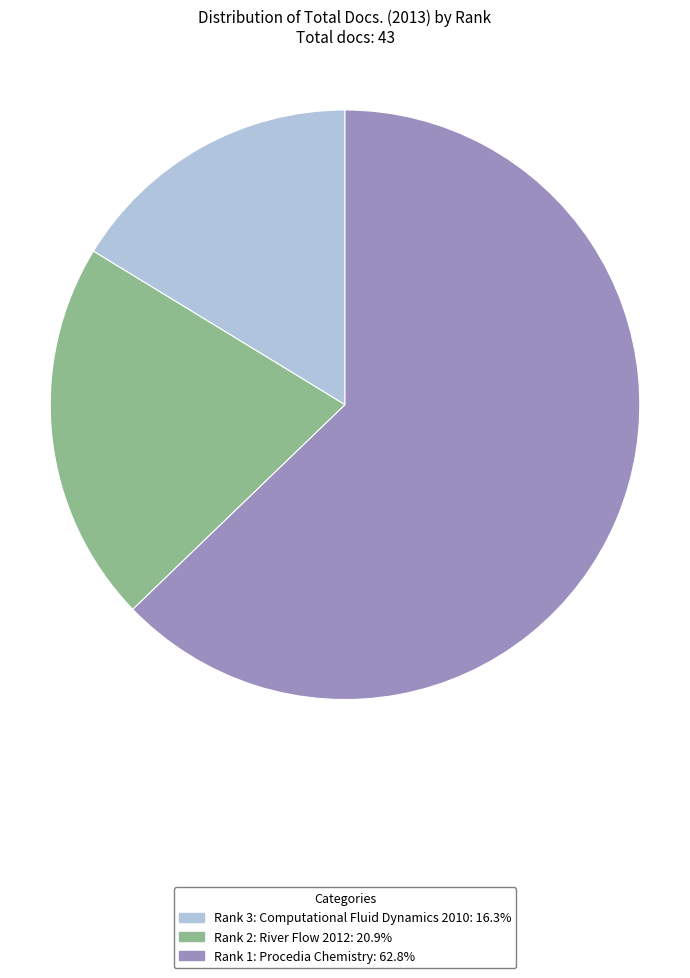

Does Rank 2: River Flow 2012 account for over 50% of the chart?

No